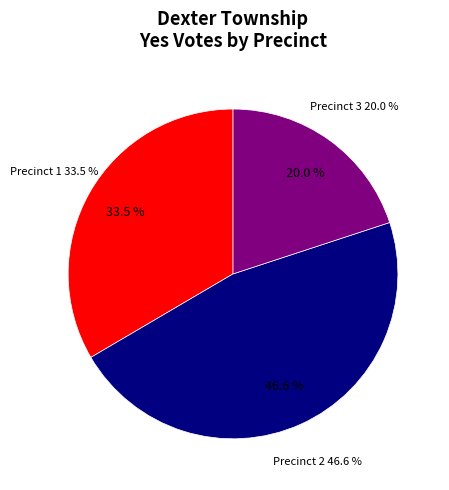

What is the smallest slice in the pie chart?

Dexter Township, Precinct 3